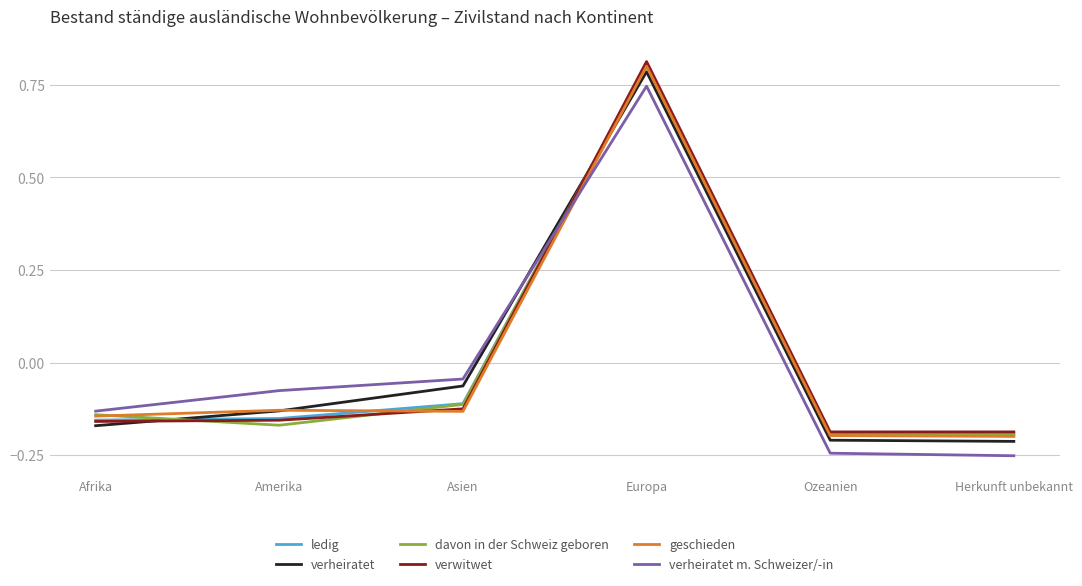

The davon in der Schweiz geboren series shows -0.2 at Ozeanien. True or false?

True